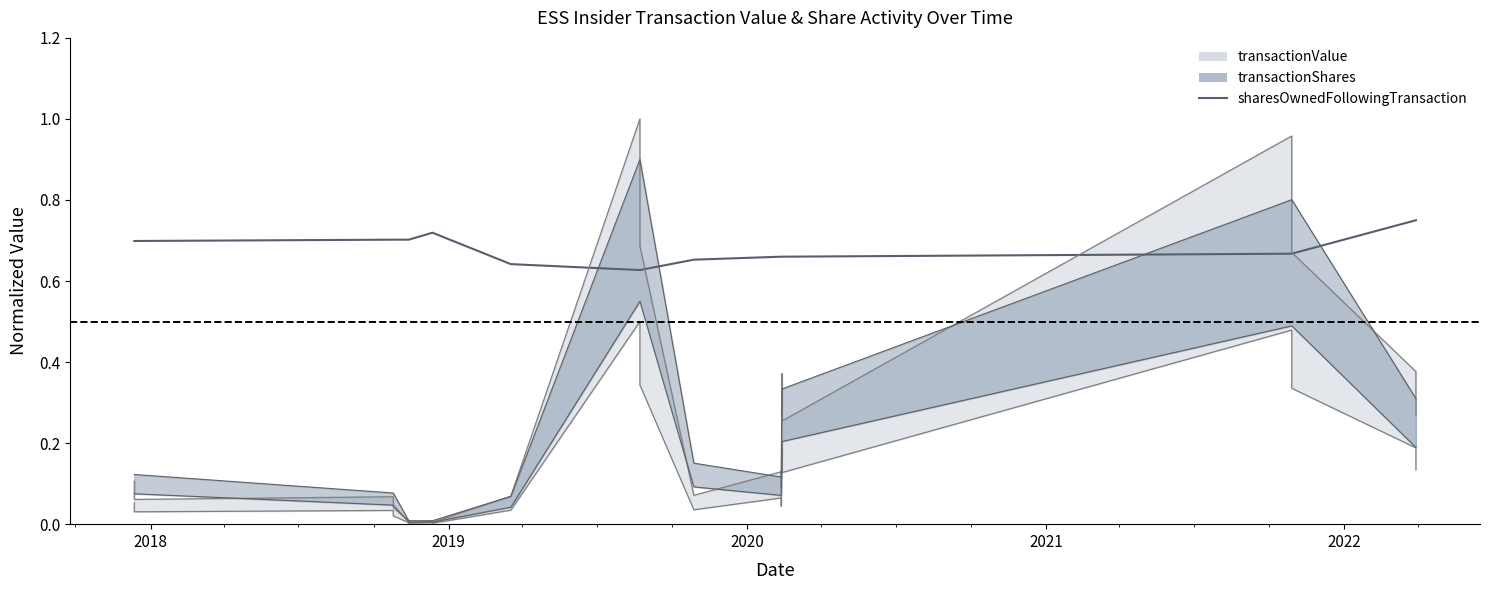

Is this an area chart (filled region under the line)?

No